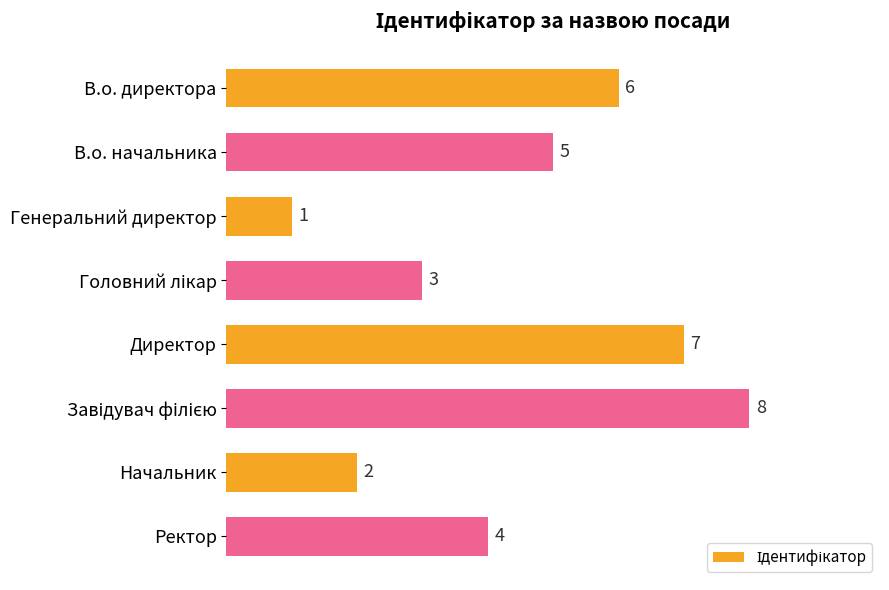

How many categories are shown in the chart?

8